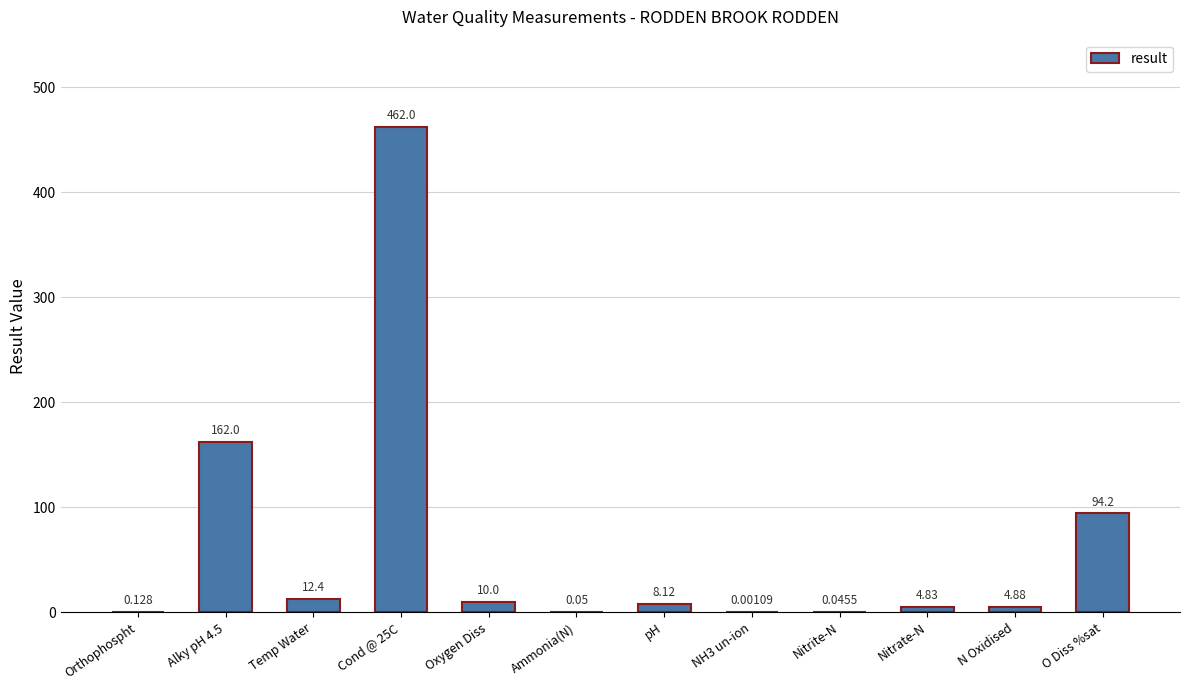

Between Nitrite-N and Orthophospht, which is larger?

Orthophospht